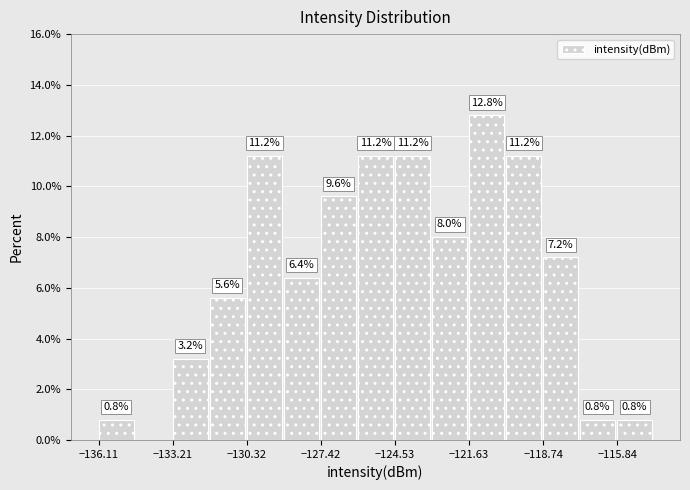

Around what value on the x-axis is the tallest bar? Give the approximate position of its centre, as read against the axis.

-121.0